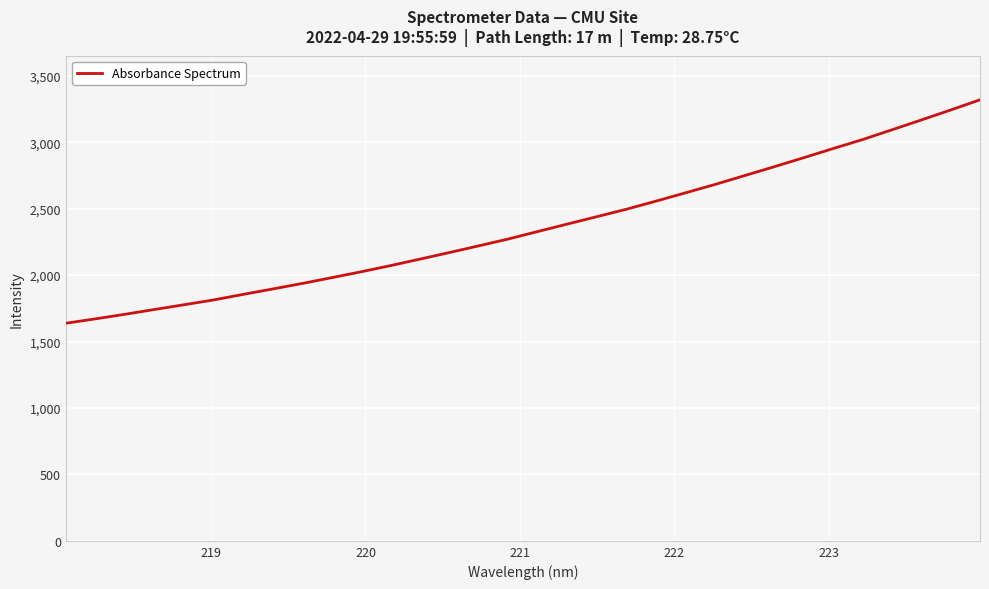

Reading right to left, extract all data points from this chart.

3318.9	3241.7	3166.4	3092.3	3018.6	2950.9	2882.0	2814.1	2747.8	2681.5	2618.5	2556.1	2495.3	2439.5	2384.0	2328.1	2271.8	2220.4	2169.7	2120.0	2071.2	2024.5	1980.1	1936.4	1895.0	1854.2	1812.6	1776.5	1740.9	1704.8	1670.4	1637.5